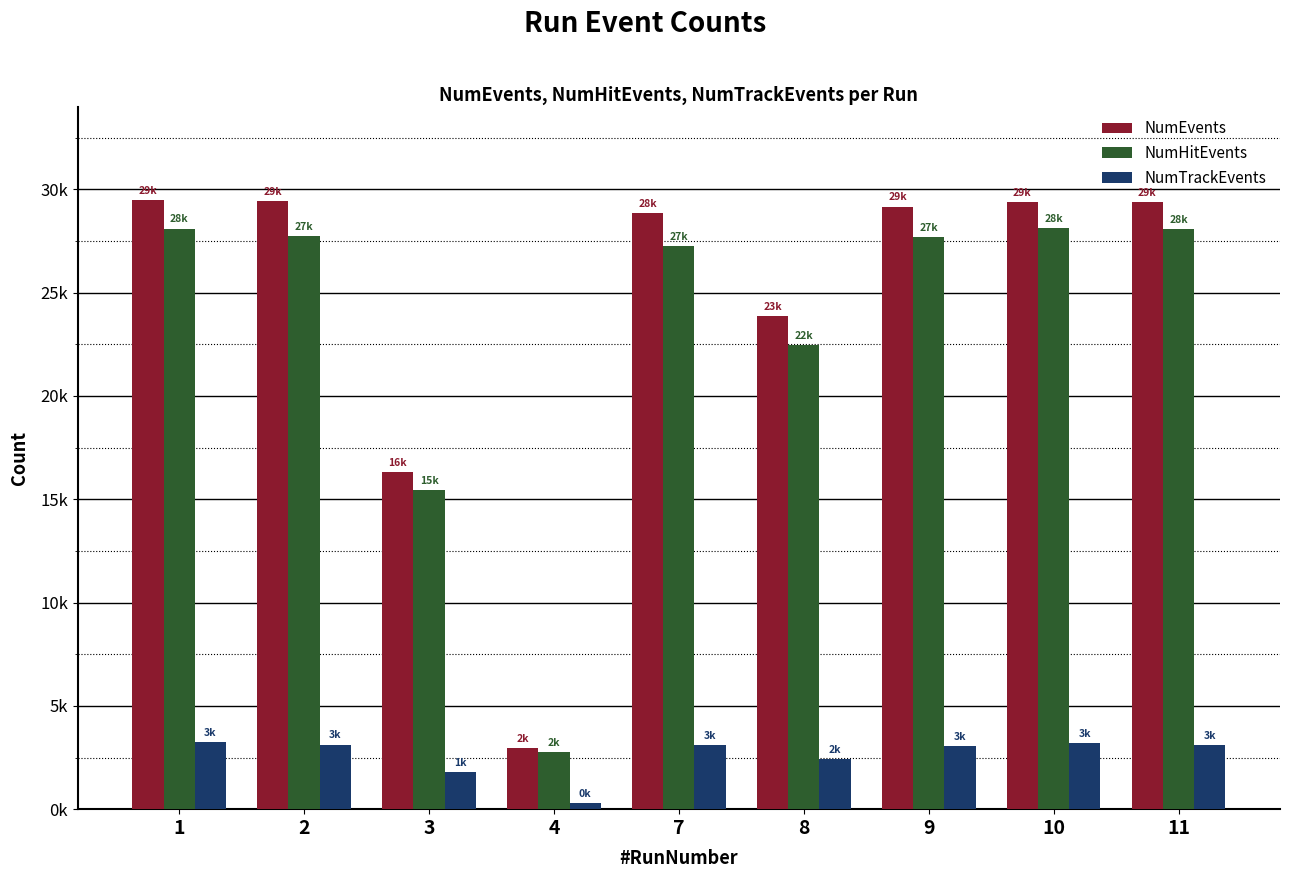

Where is NumHitEvents nearest to the value 15446?

3